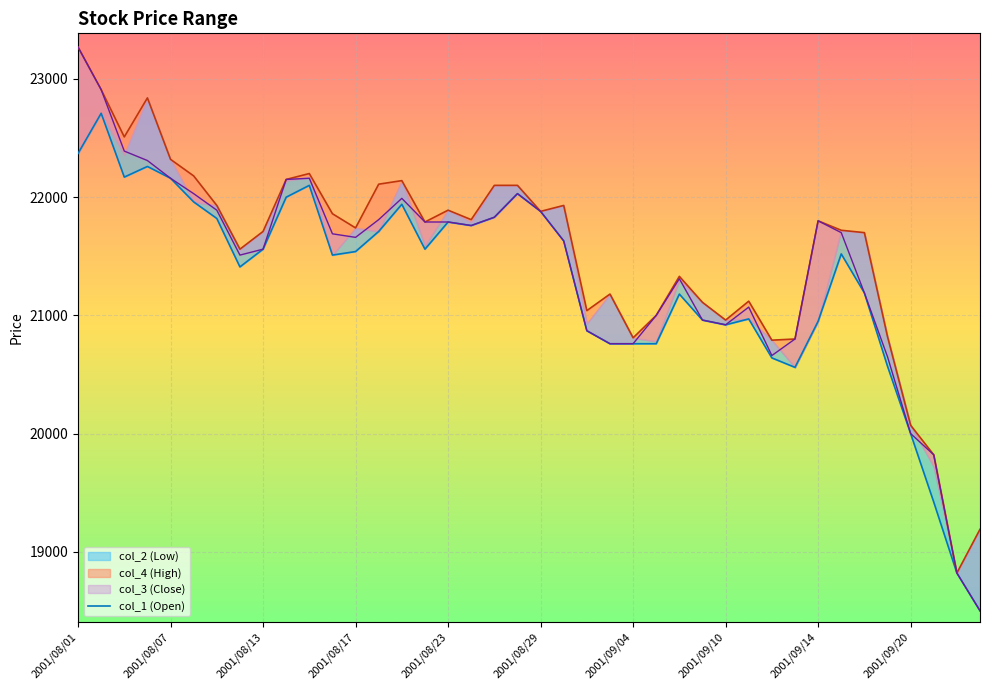

What is the minimum value shown in the chart?

18500